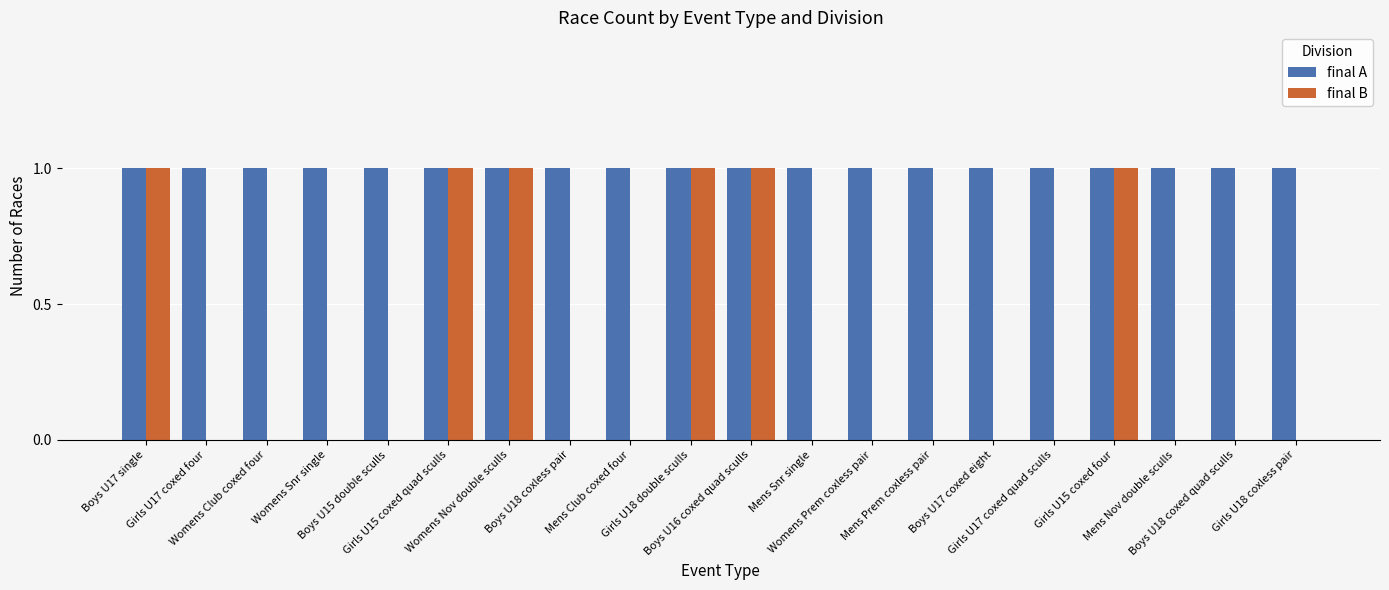

What is the sum of all final B values?

6